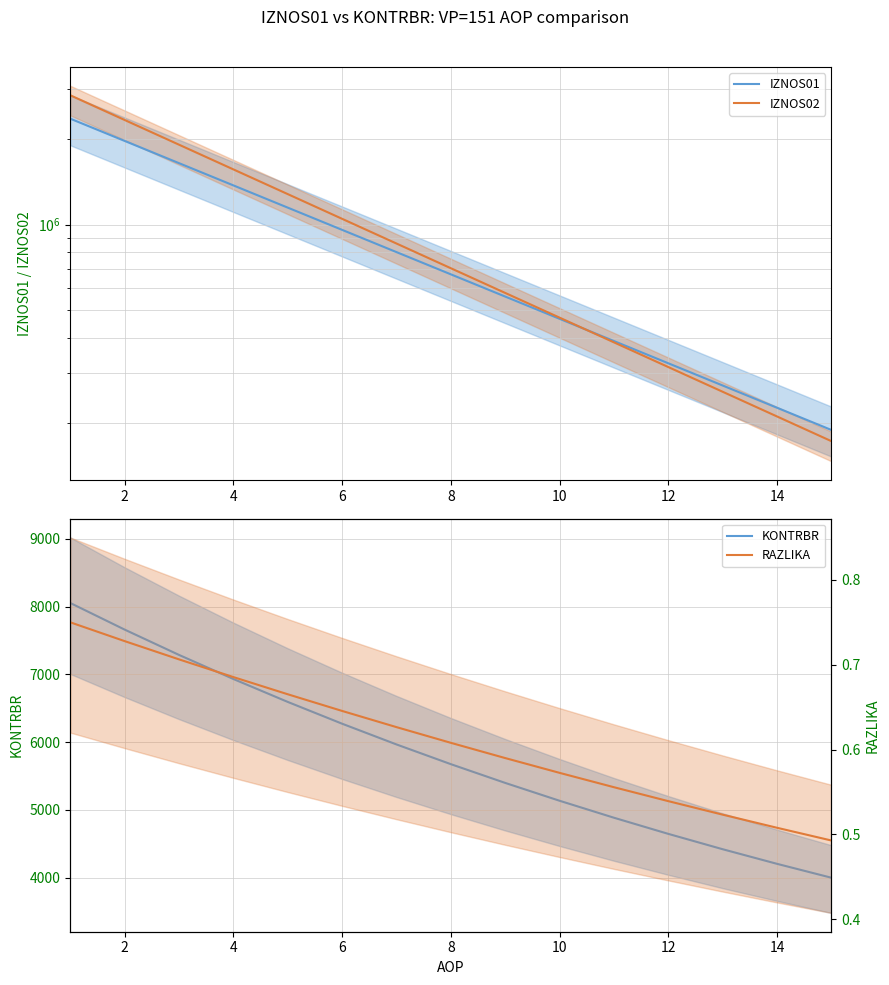

What is the average value of the RAZLIKA series?

0.6